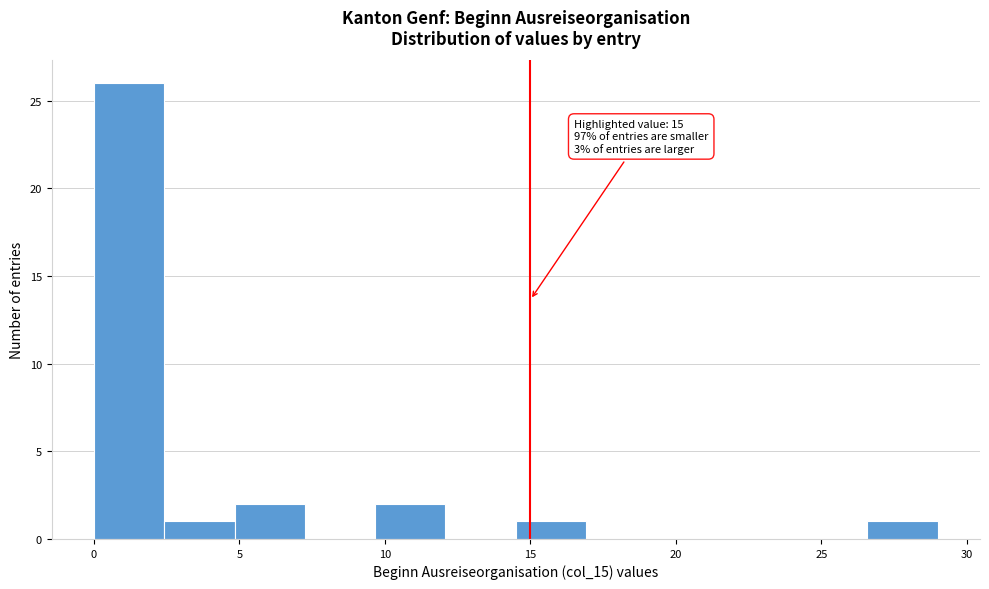

Which range on the x-axis has the tallest bar?

0.0 to 2.5